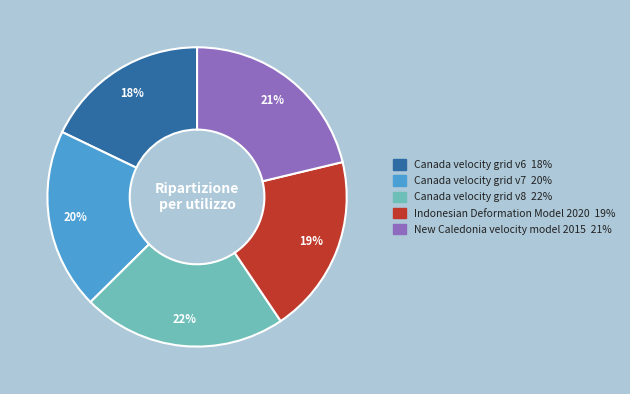

Is there a majority slice in this chart?

No